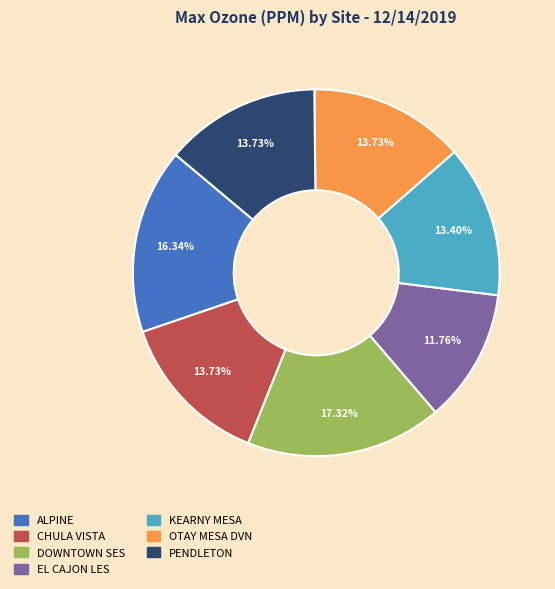

True or false: OTAY MESA DVN accounts for 8% of the total.

False